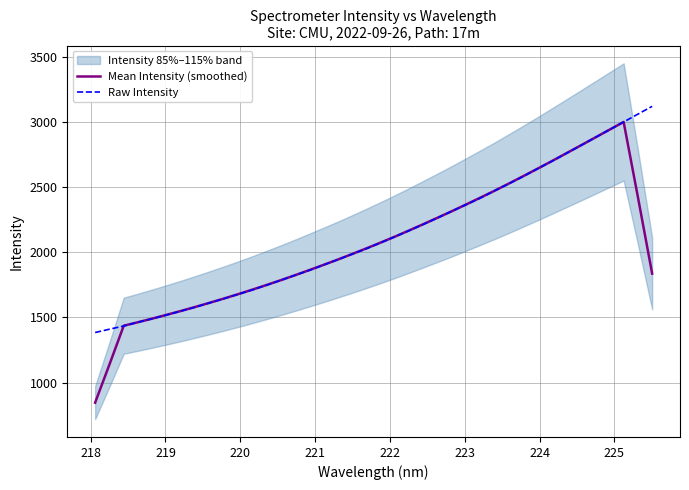

What is the value of the Raw Intensity point at the 19th from the left?

1986.5